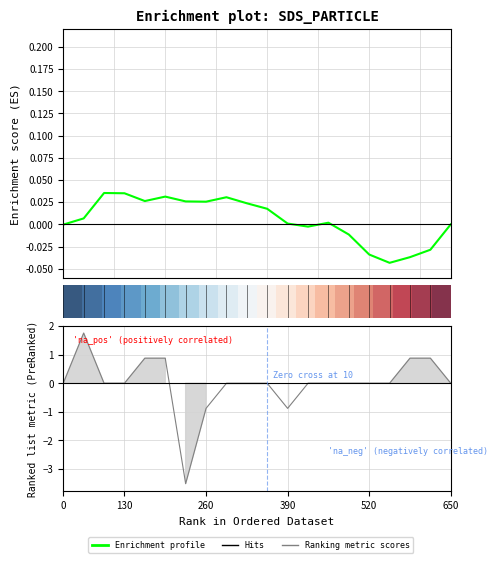

Count the number of categories in the chart.

20